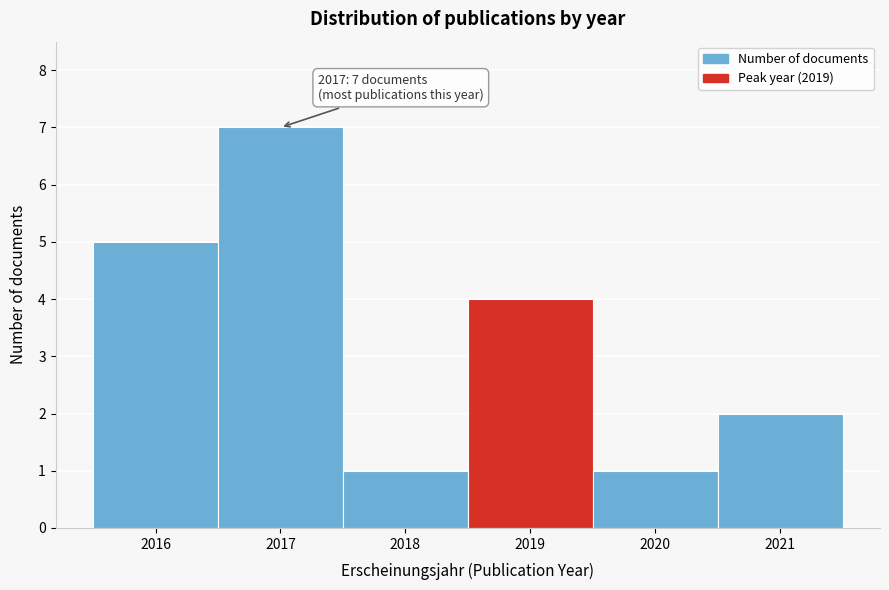

Over which range of the x-axis is the bar tallest?

2016.5 to 2017.5